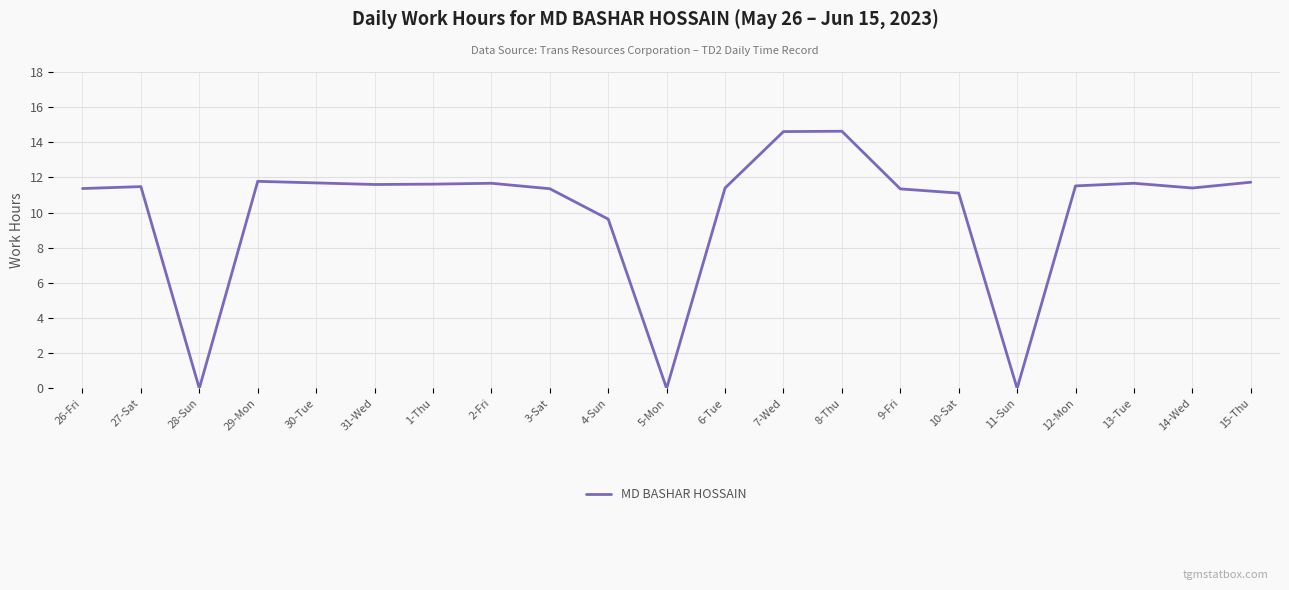

True or false: there are more than 1 points higher than both neighbors.

True